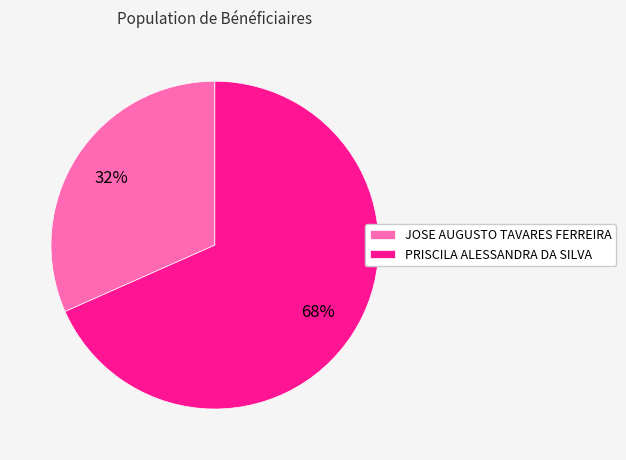

To the nearest percent, what portion does JOSE AUGUSTO TAVARES FERREIRA represent?

32%